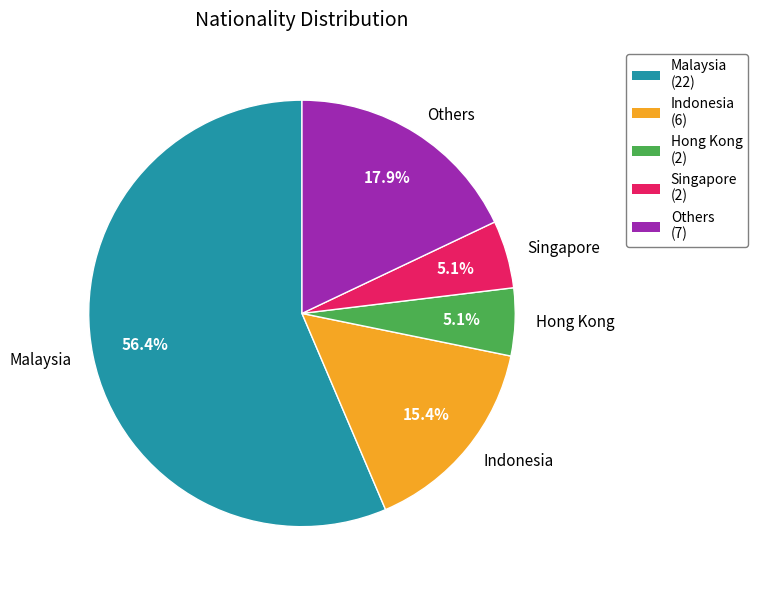

Is it true that Singapore is 5% of the pie?

True